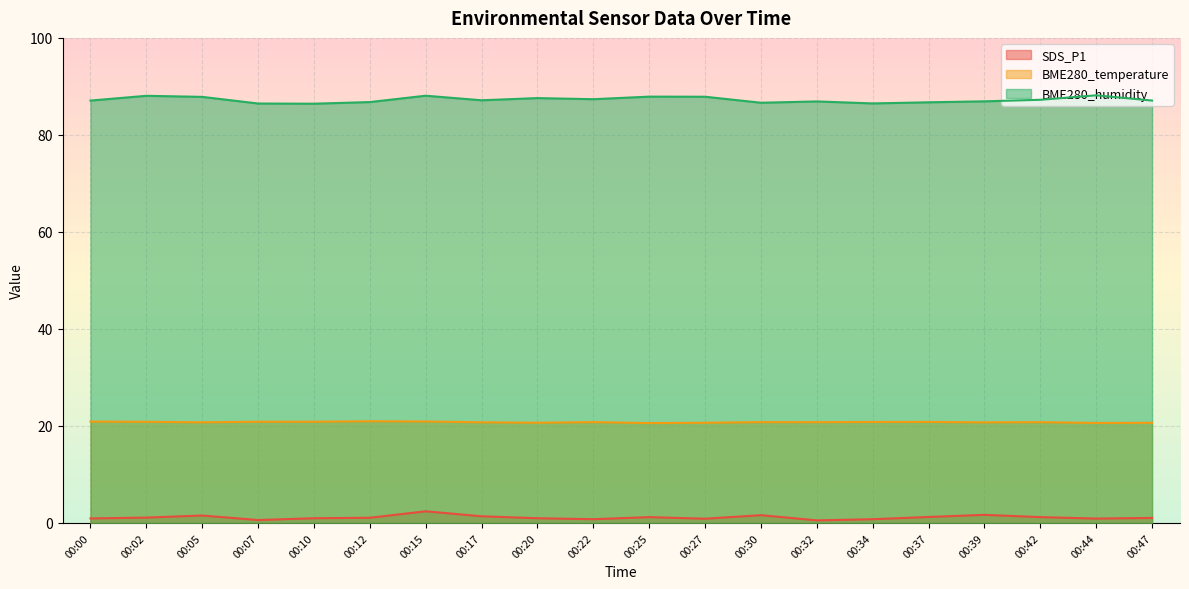

Which series changed the most between 00:20 and 00:39?

SDS_P1